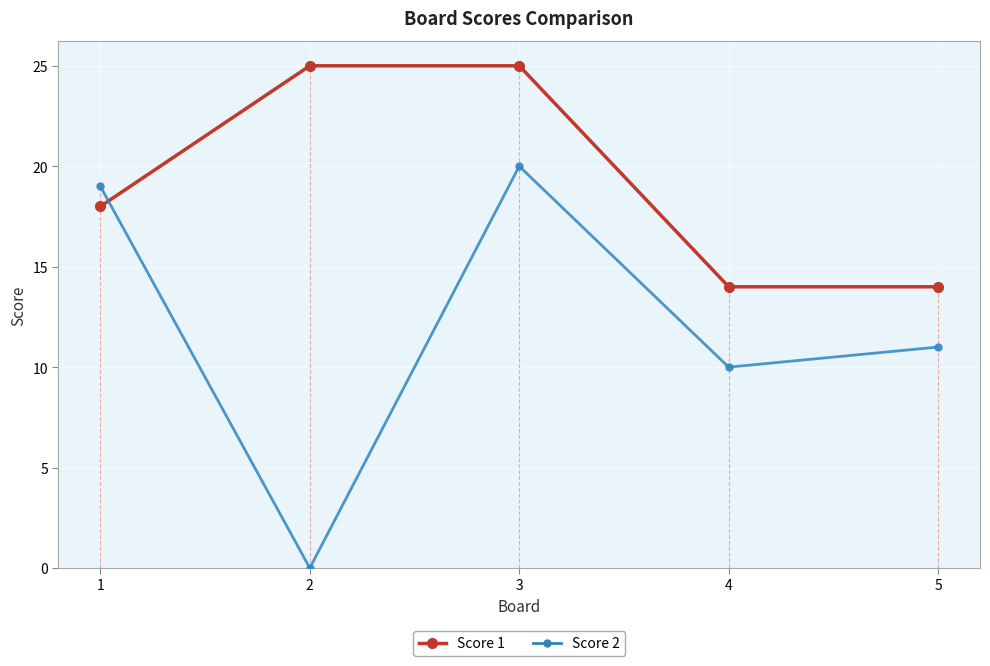

What is the greatest value displayed?

25